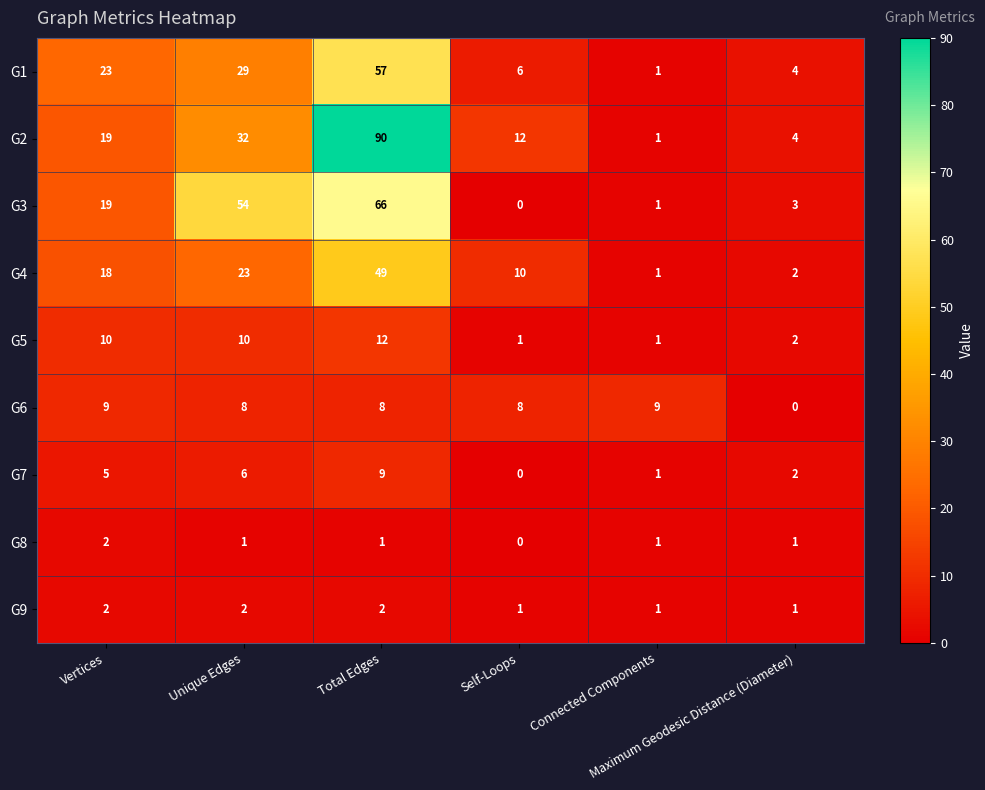

Between Connected Components and Maximum Geodesic Distance (Diameter), which series saw the biggest shift?

G6